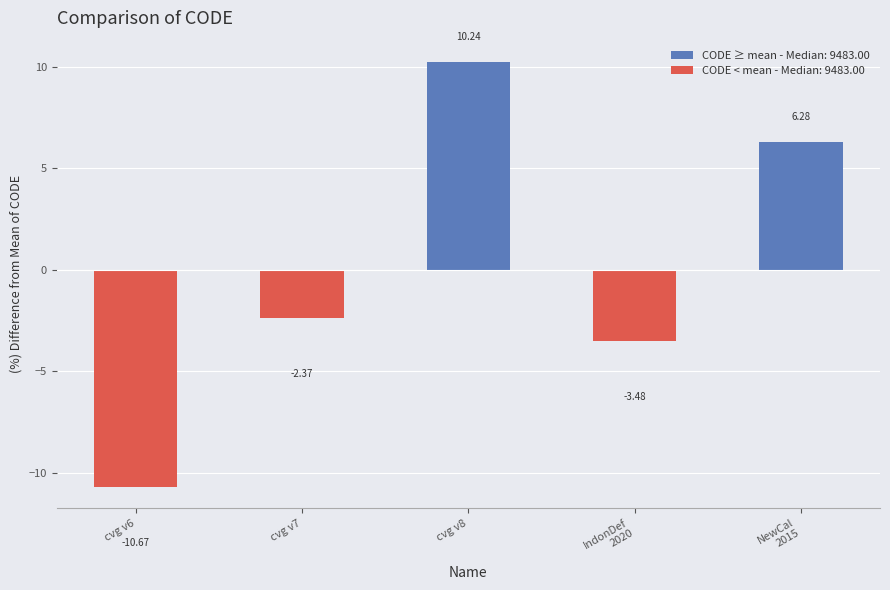

Rank the categories by value from highest to lowest.

cvg v8, NewCal
2015, cvg v7, IndonDef
2020, cvg v6